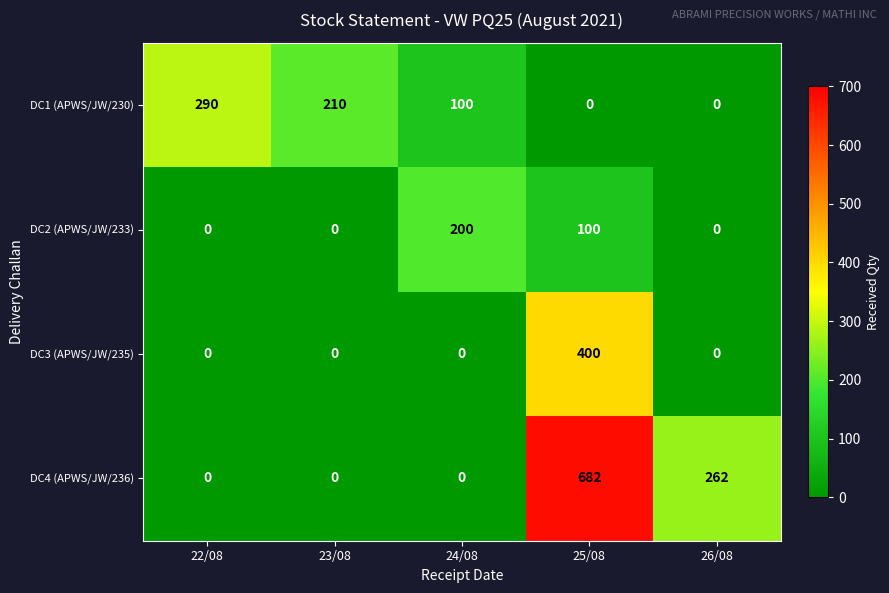

What is the sum of all DC2 (APWS/JW/233) values?

300